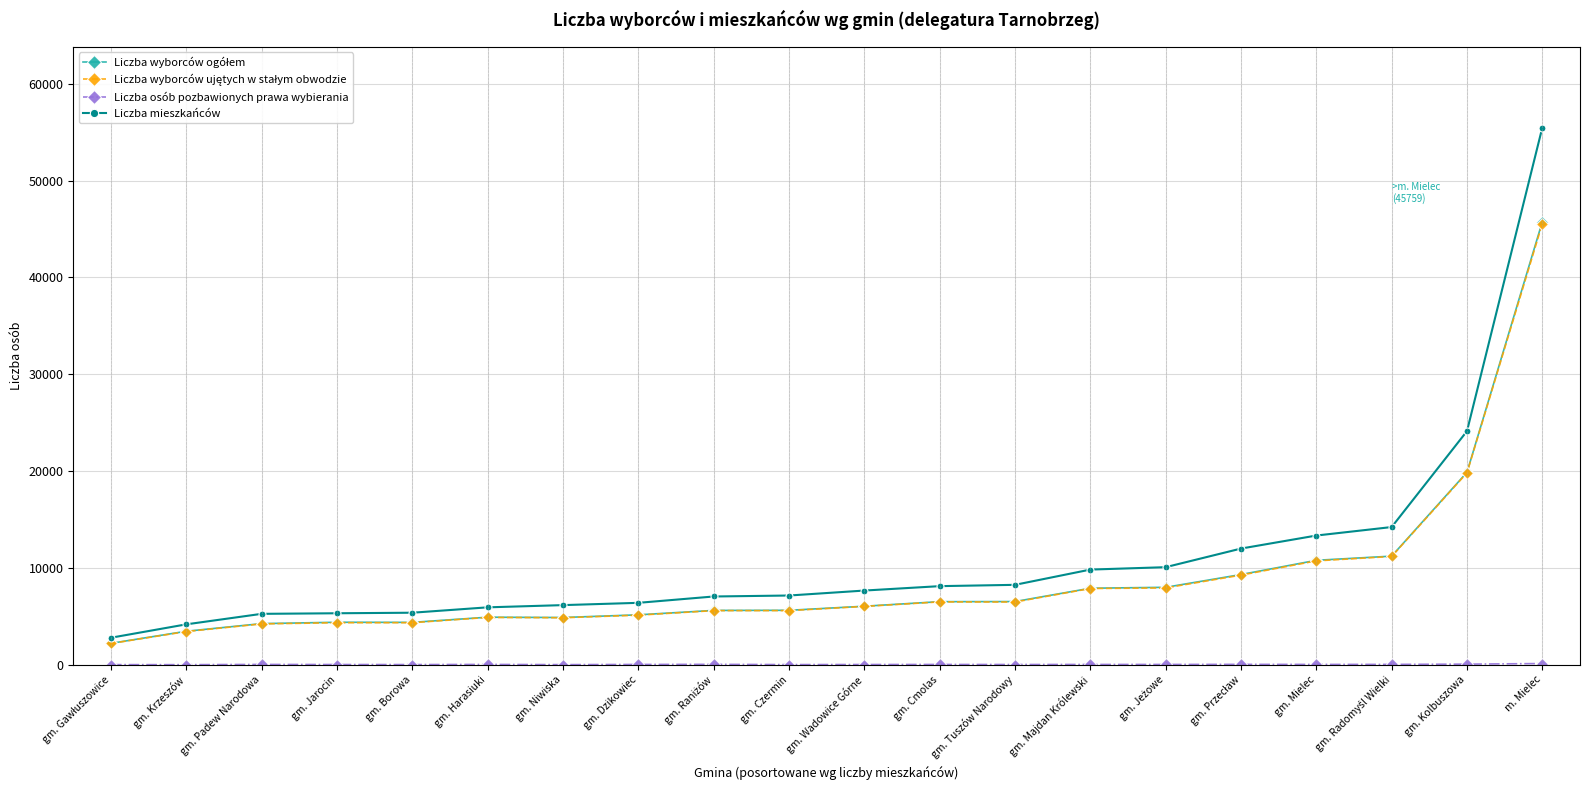

What is the label of the 2nd point from the right?

gm. Kolbuszowa